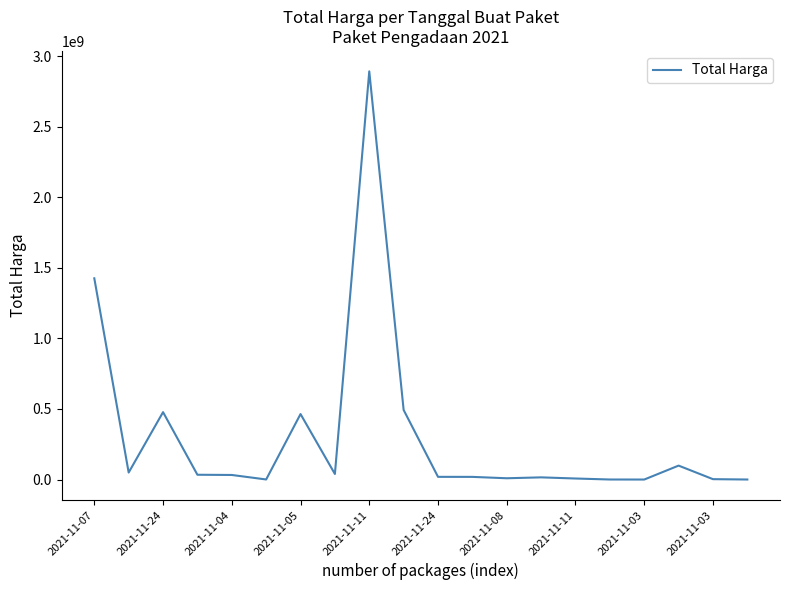

Does the chart have visible grid lines?

No